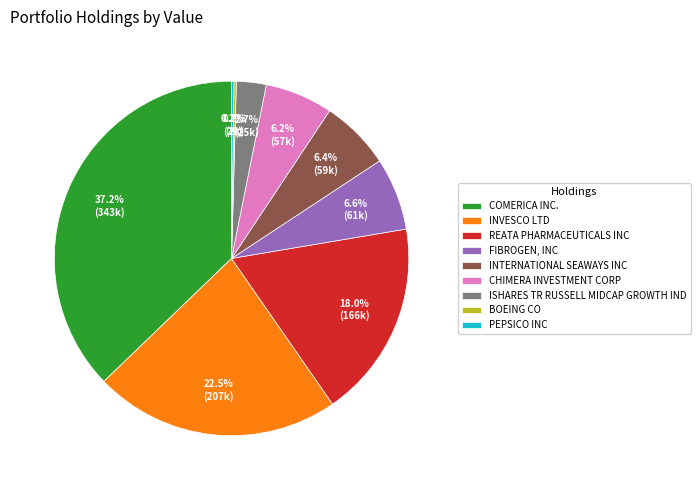

To the nearest percent, what percentage of the pie is INTERNATIONAL SEAWAYS INC?

6%